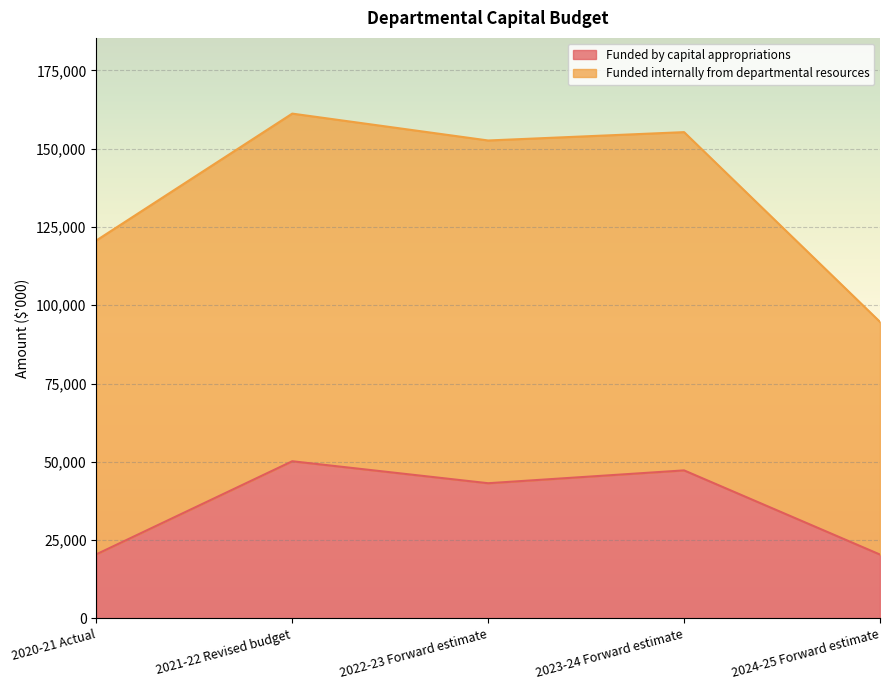

What is the total value across all series at 2022-23 Forward estimate?

152615